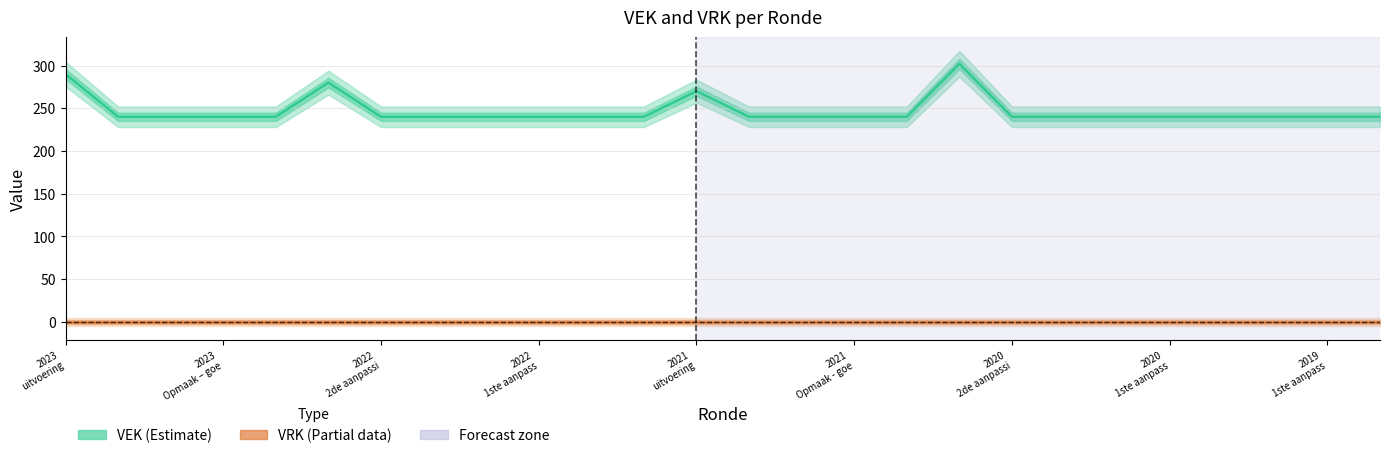

Which series has the largest total across all categories?

VEK